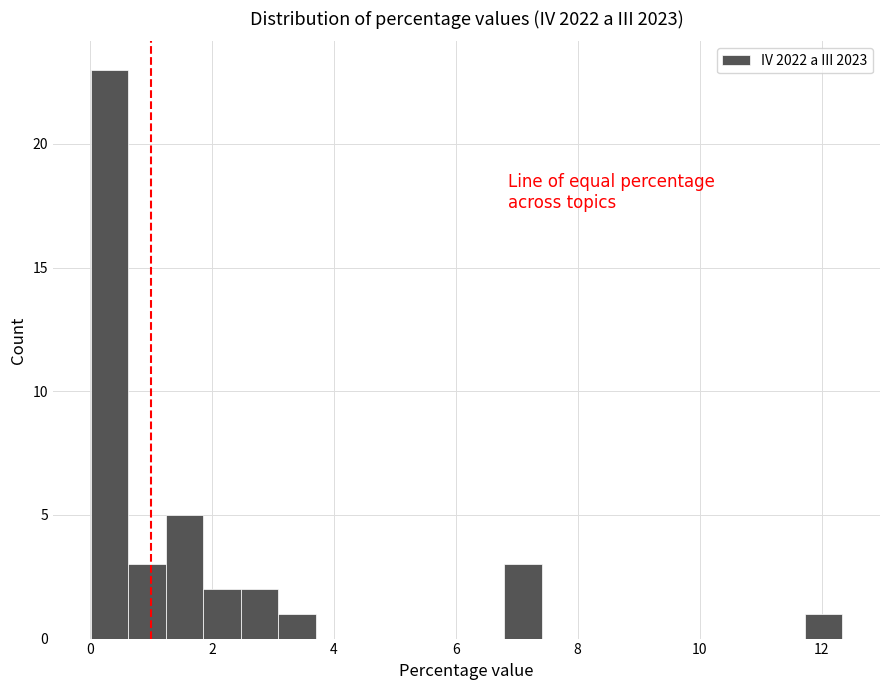

Around what value on the x-axis is the tallest bar? Give the approximate position of its centre, as read against the axis.

0.4